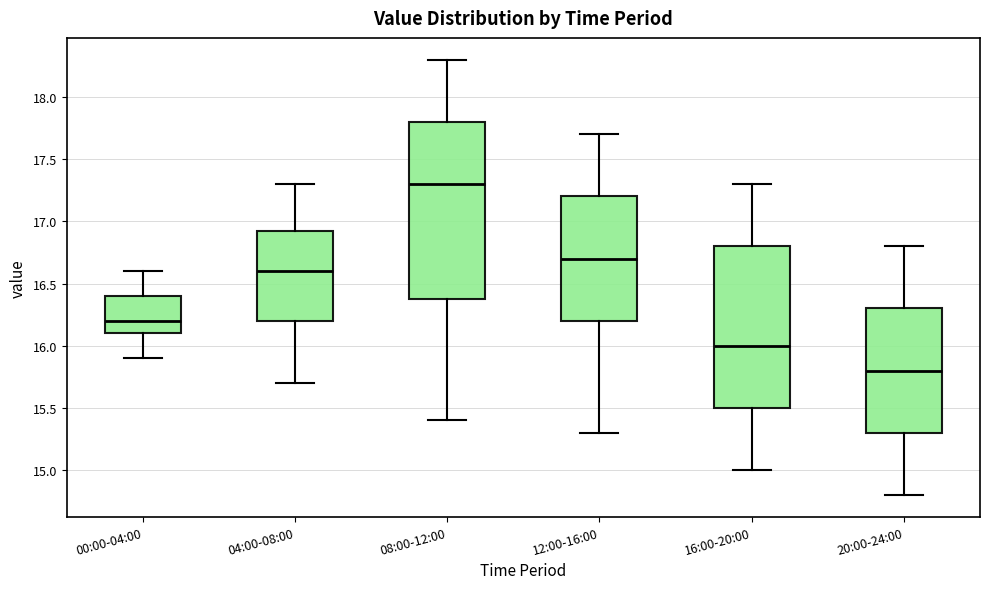

Reading left to right, read every box against the y-axis: the position of its median line, the range the box covers, and the ends of its whiskers. The values are not printed on the chart, so give them approximately, as read against the axis.

00:00-04:00: median 16.20, box 16.10 to 16.40, whiskers 15.90 to 16.60
04:00-08:00: median 16.60, box 16.20 to 16.95, whiskers 15.70 to 17.30
08:00-12:00: median 17.30, box 16.40 to 17.80, whiskers 15.40 to 18.30
12:00-16:00: median 16.70, box 16.20 to 17.20, whiskers 15.30 to 17.70
16:00-20:00: median 16.00, box 15.50 to 16.80, whiskers 15.00 to 17.30
20:00-24:00: median 15.80, box 15.30 to 16.30, whiskers 14.80 to 16.80